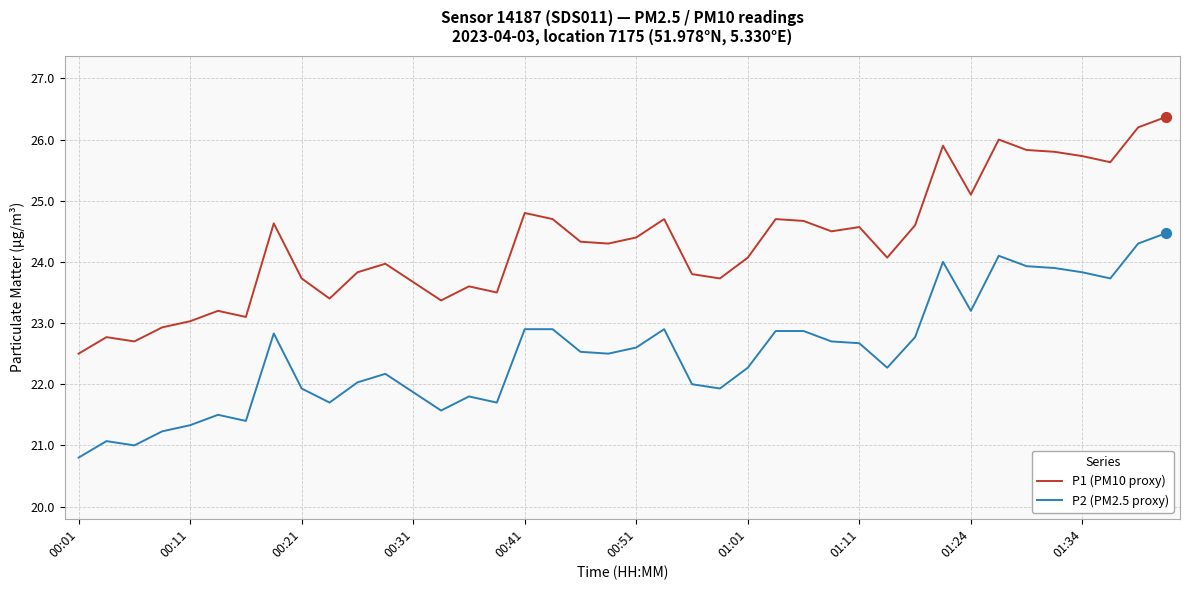

True or false: P1 (PM10 proxy) and P2 (PM2.5 proxy) intersect in this chart.

False